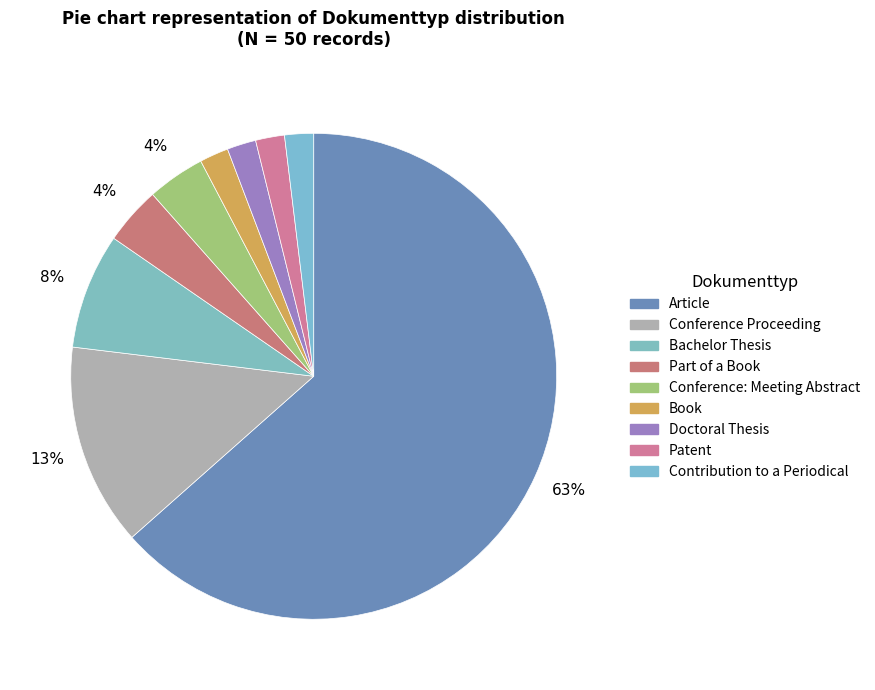

Which slice is the smallest?

Book